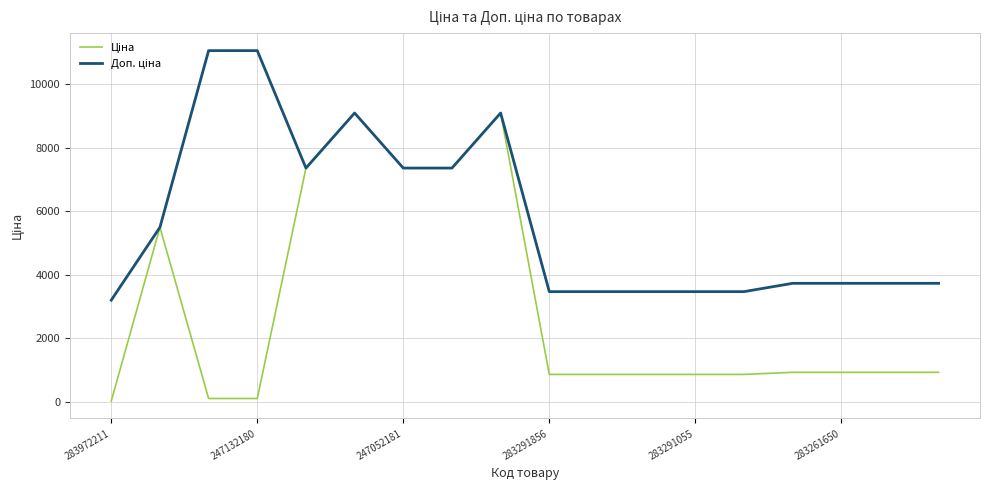

What is the maximum value shown in the chart?

11055.0